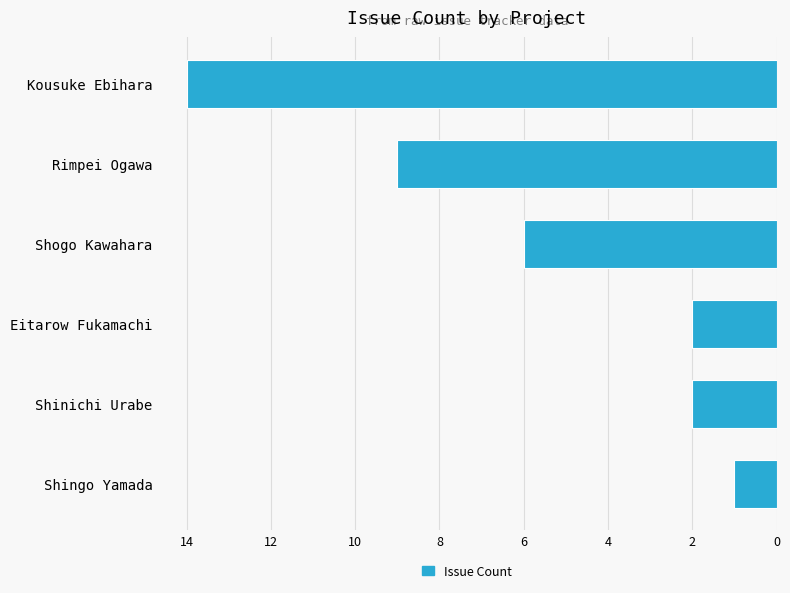

What is the sum of all values?

34